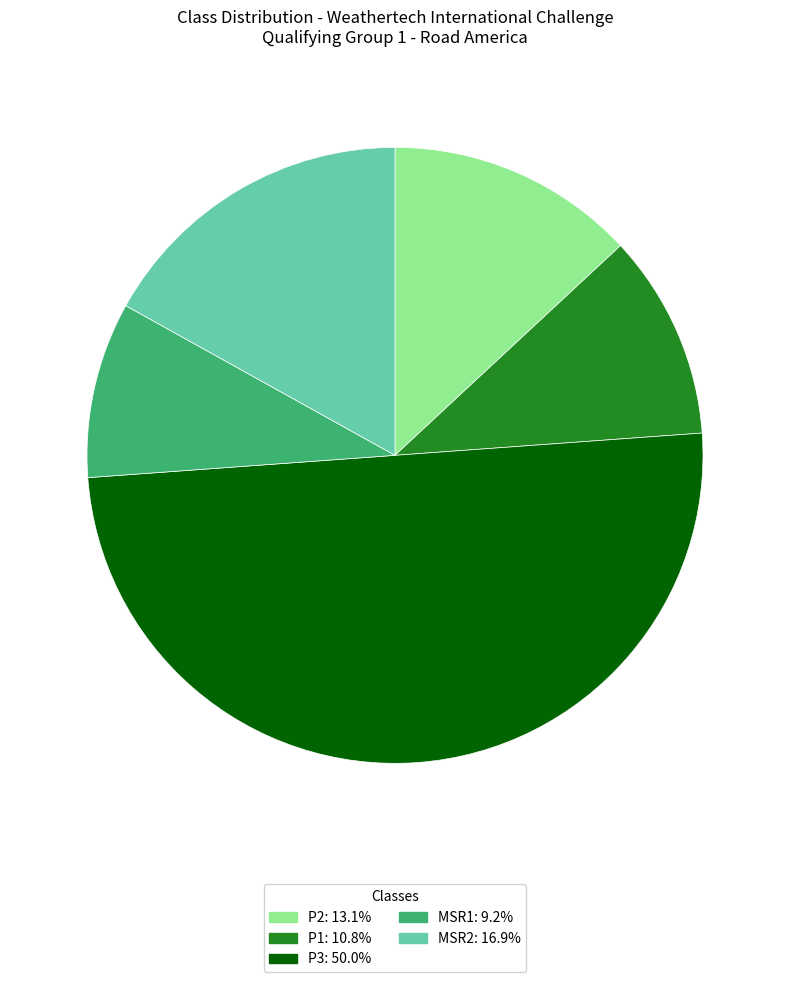

Which slice is the largest?

P3